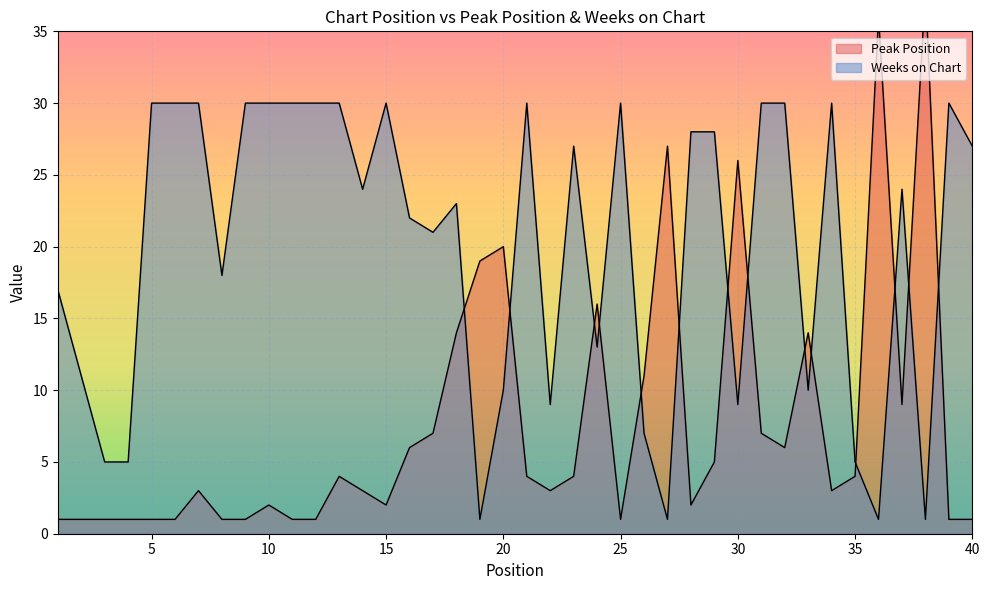

What is the difference between the maximum and minimum values in the Peak Position series?

37